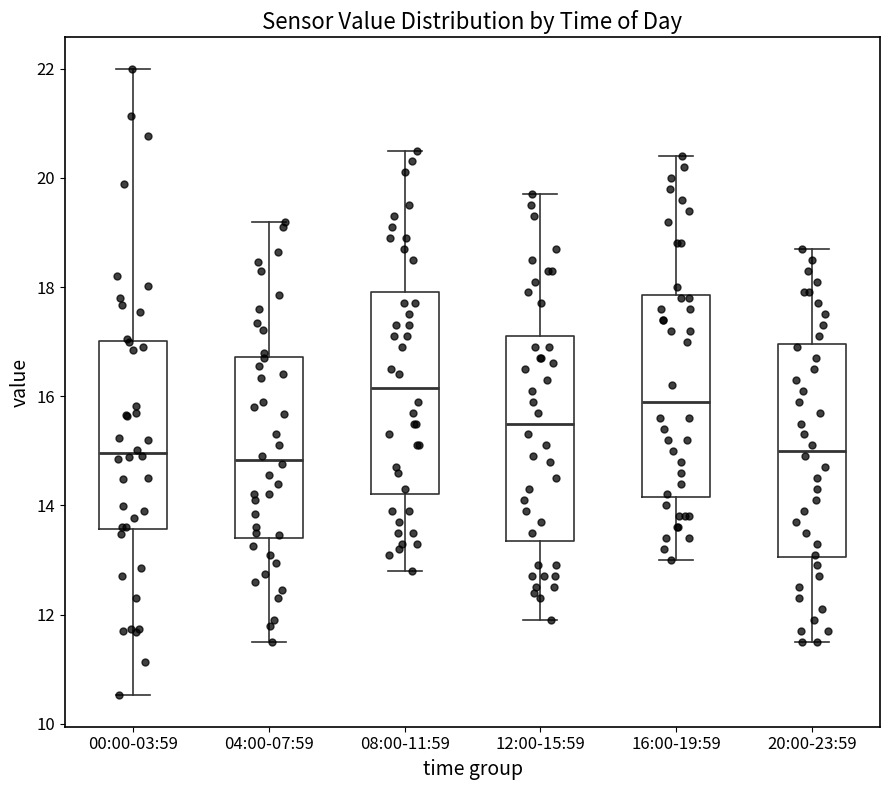

Which box has the highest median line?

08:00-11:59